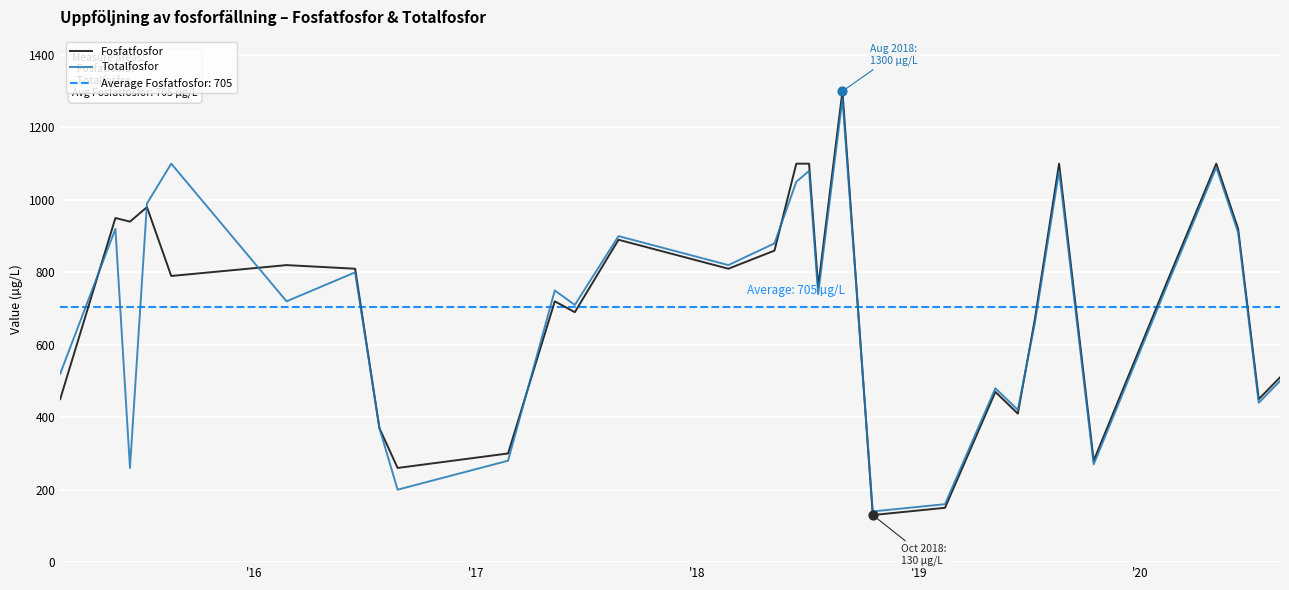

What is the maximum value for Fosfatfosfor?

1300